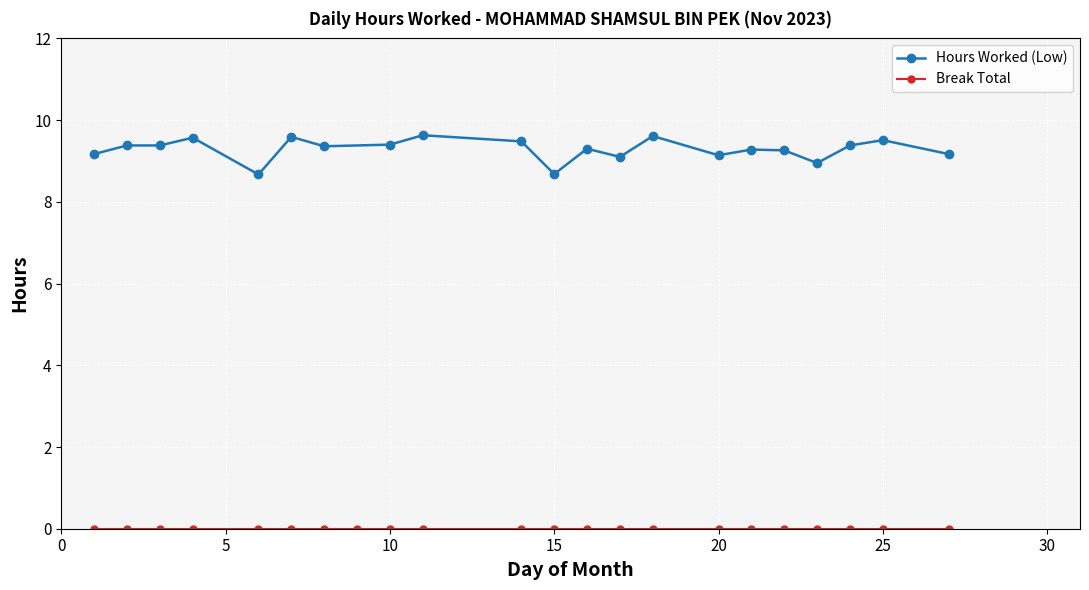

Where does the Hours Worked (Low) series first go above 9?

1